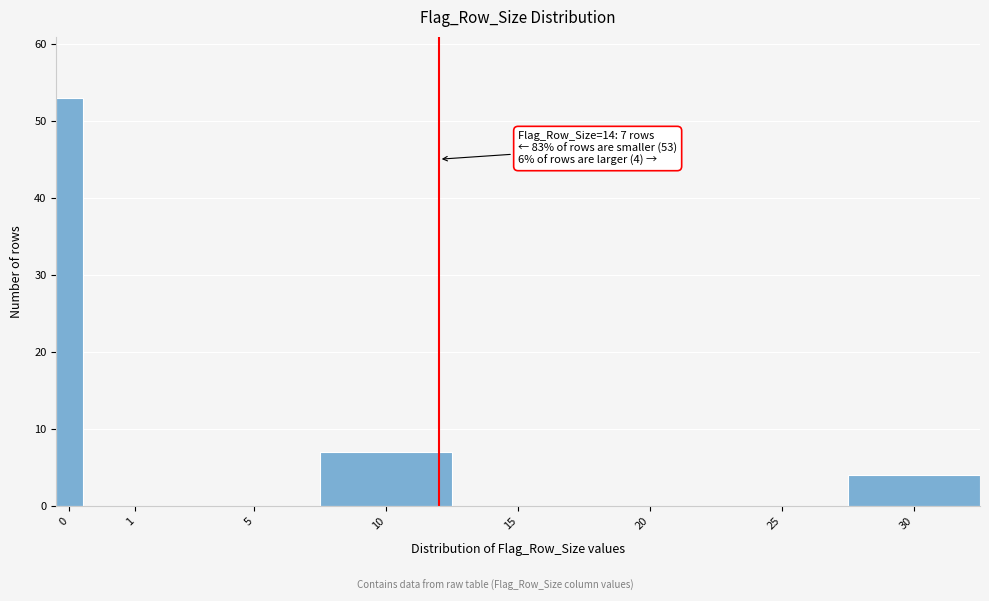

What is the sum of all values?

64